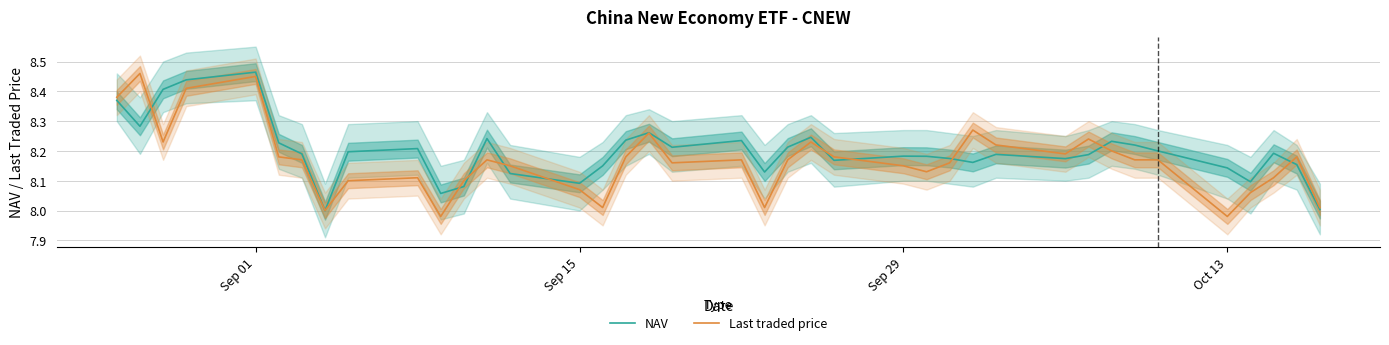

Reading right to left, transcribe all the data shown in this chart.

NAV: 8.0	8.2	8.2	8.1	8.1	8.2	8.2	8.2	8.2	8.2	8.2	8.2	8.2	8.2	8.2	8.2	8.2	8.2	8.1	8.2	8.2	8.3	8.2	8.1	8.1	8.1	8.2	8.1	8.1	8.2	8.2	8.0	8.2	8.2	8.5	8.4	8.4	8.3	8.4
Last traded price: 8.0	8.2	8.1	8.1	8.0	8.2	8.2	8.2	8.2	8.2	8.2	8.3	8.2	8.1	8.2	8.2	8.2	8.2	8.0	8.2	8.2	8.3	8.2	8.0	8.1	8.2	8.2	8.1	8.0	8.1	8.1	8.0	8.2	8.2	8.4	8.4	8.2	8.5	8.4